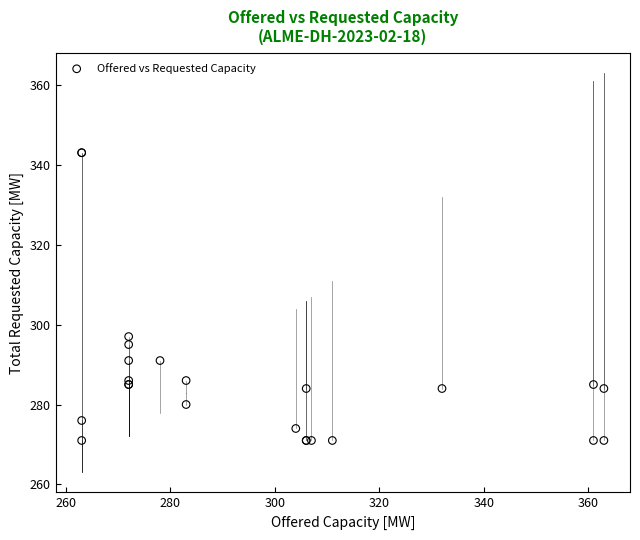

What Y value in the scatter plot is closest to 307?

297